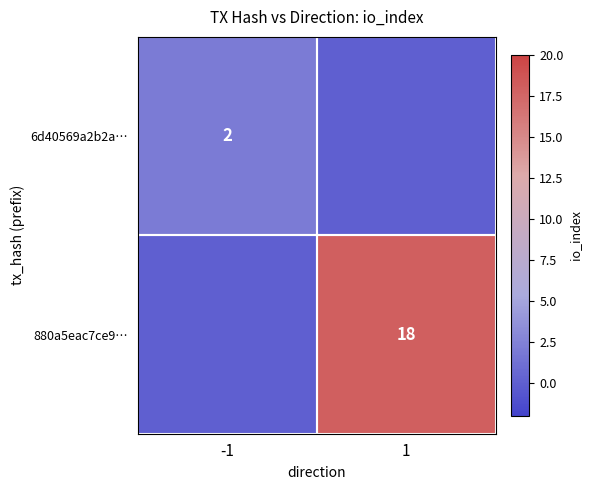

The value of 6d40569a2b2a… at -1 is 3. True or false?

False